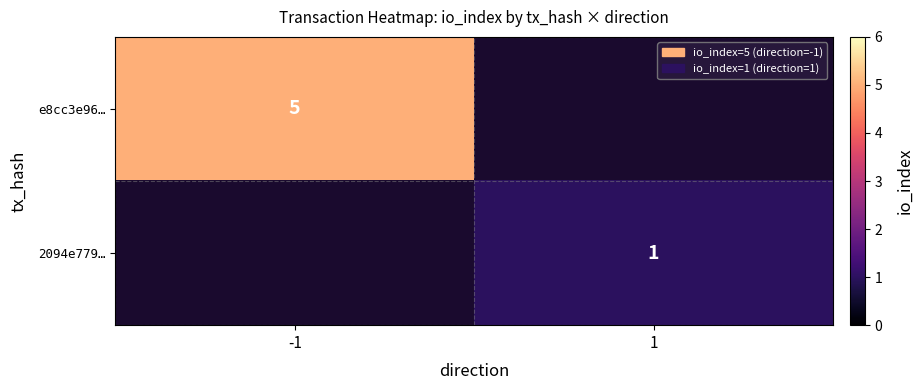

True or false: e8cc3e96… has a value of 2.7 at -1.

False